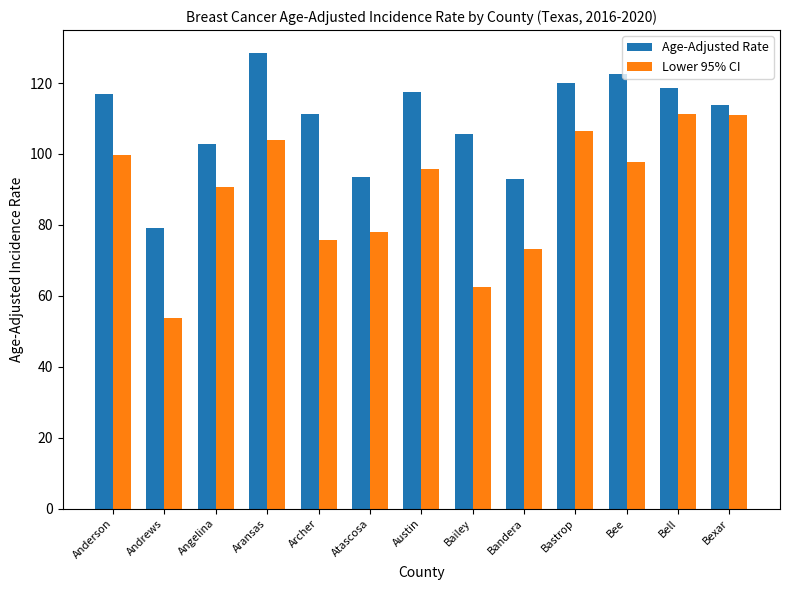

What is the label of the 3rd bar from the right?

Bee